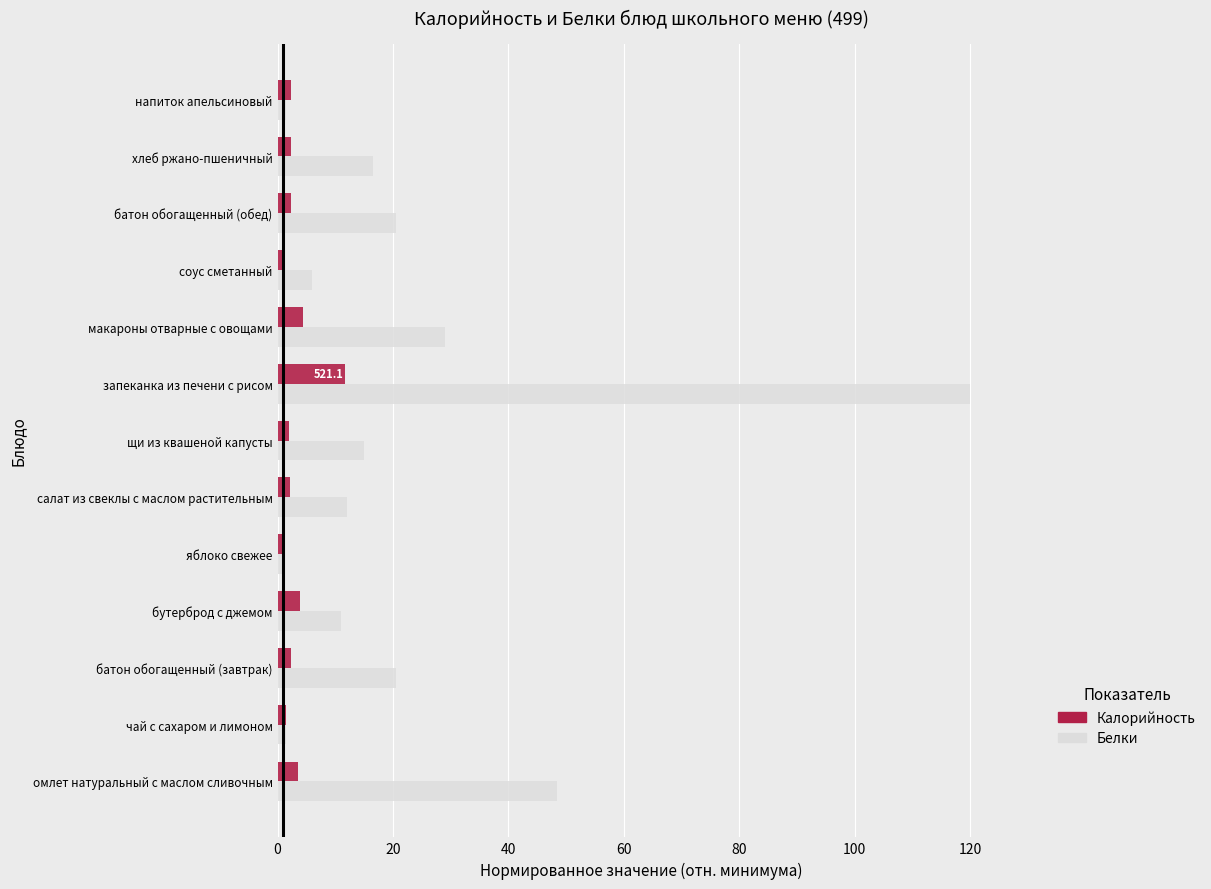

At which category does the chart reach its peak across all series?

запеканка из печени с рисом